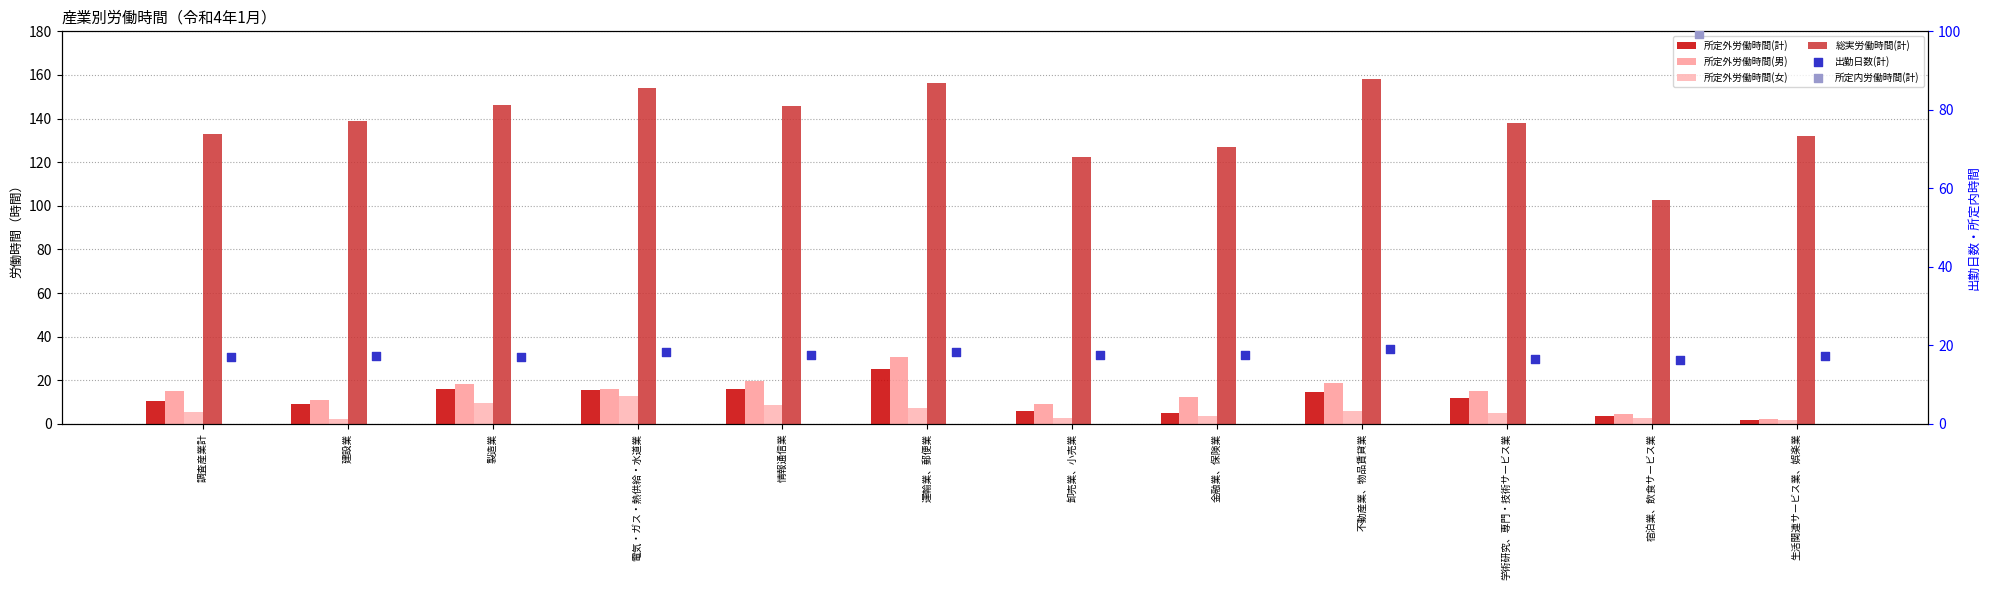

At how many categories does at least one series exceed 113?

11